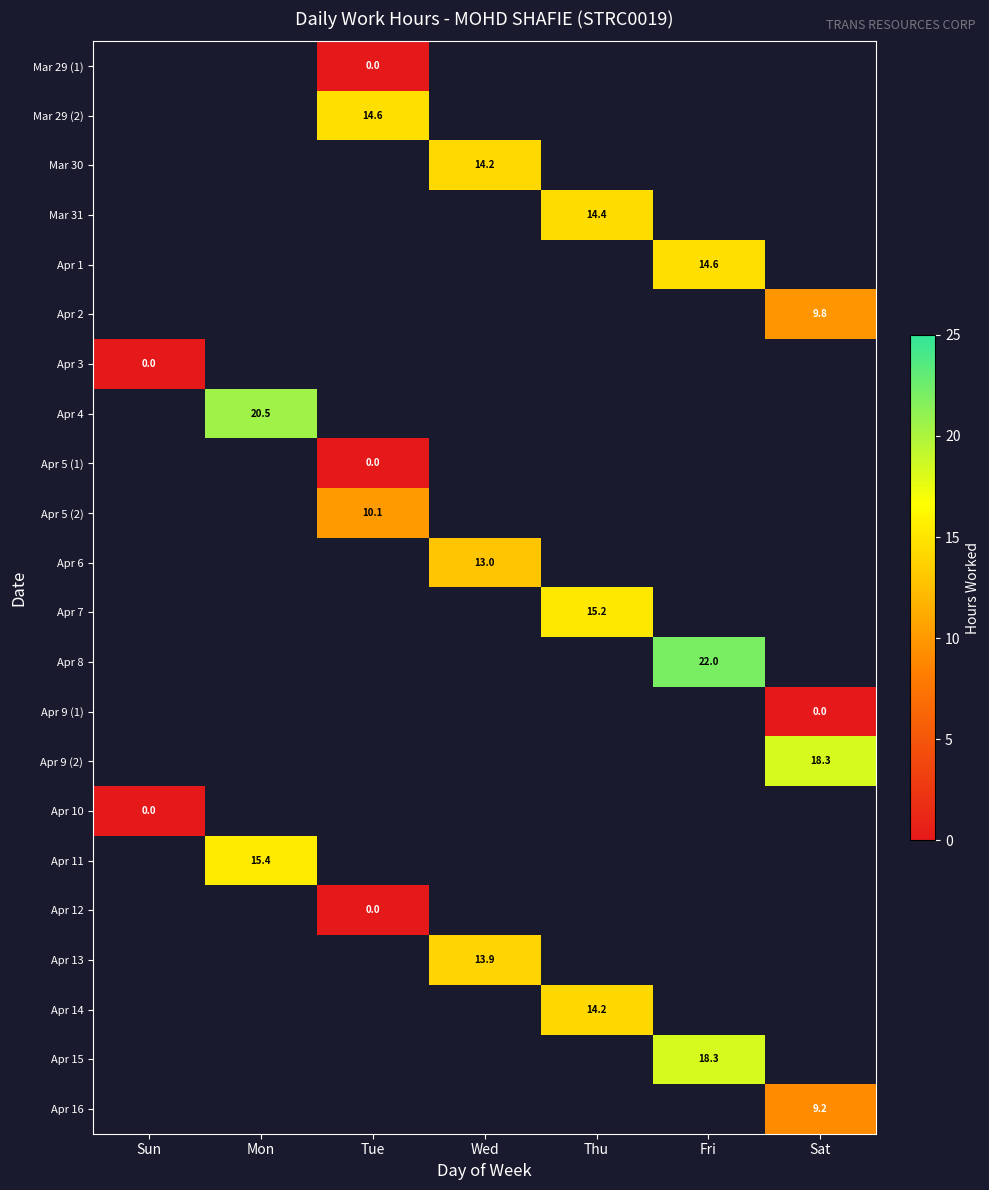

Where does the Apr 13 series first go above 13?

Wed